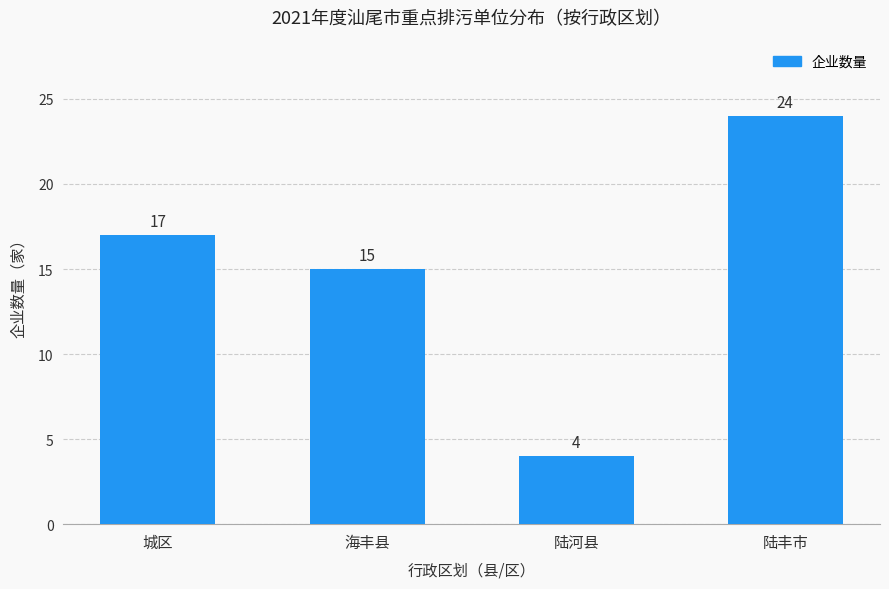

What is the smallest value displayed?

4